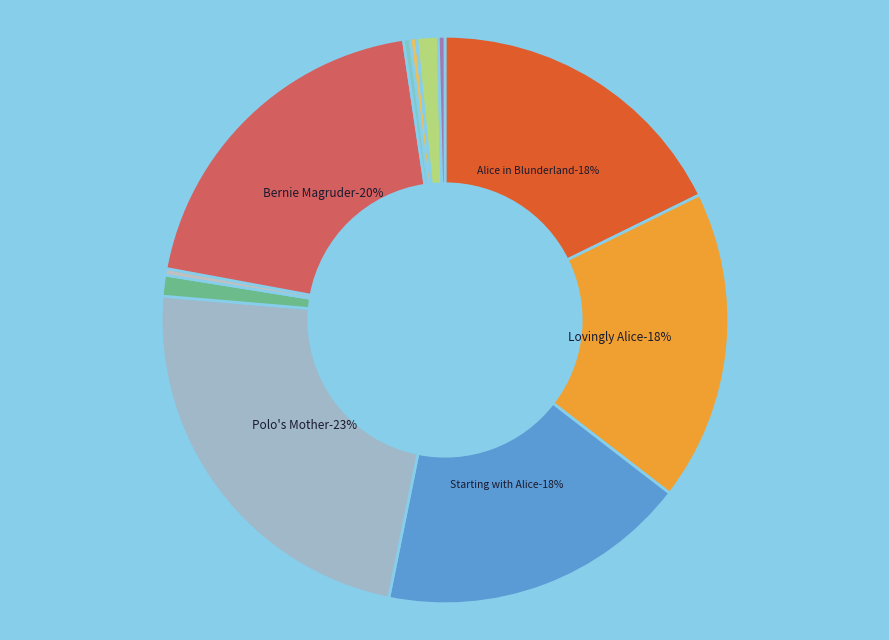

Which slice is the largest?

Polo's Mother